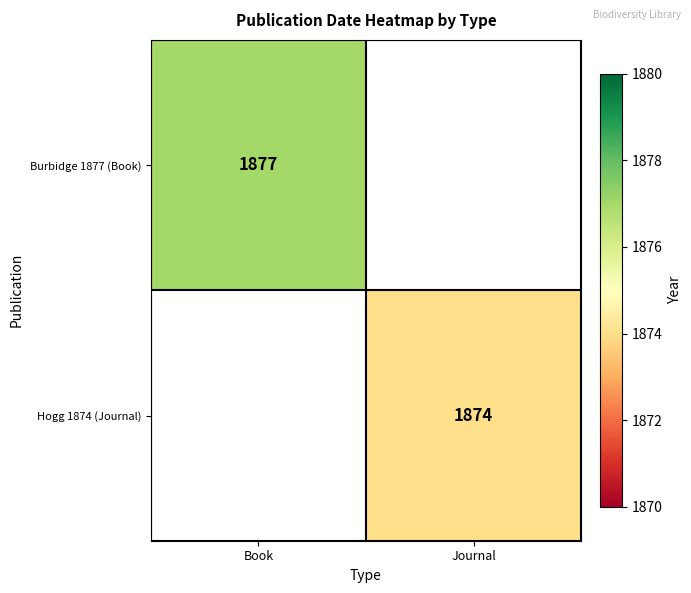

The Hogg 1874 (Journal) series shows 1874.0 at Journal. True or false?

True